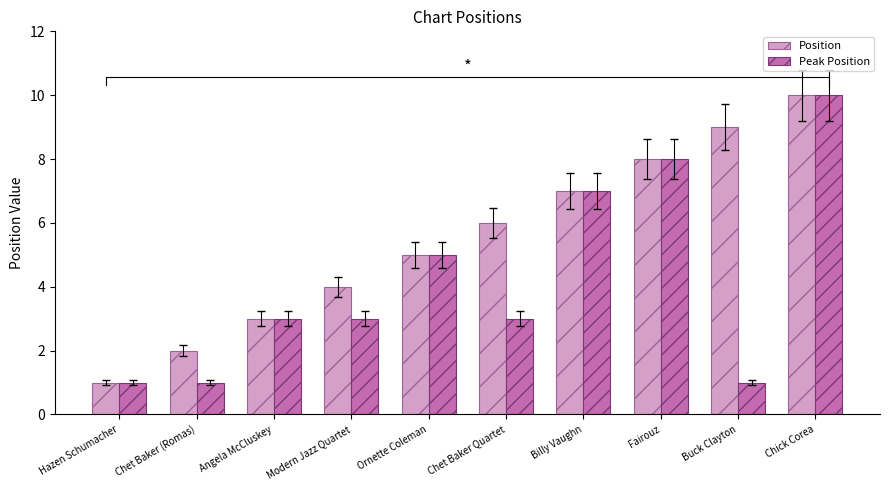

Is it true that Peak Position equals 1 at Chet Baker (Romas)?

False